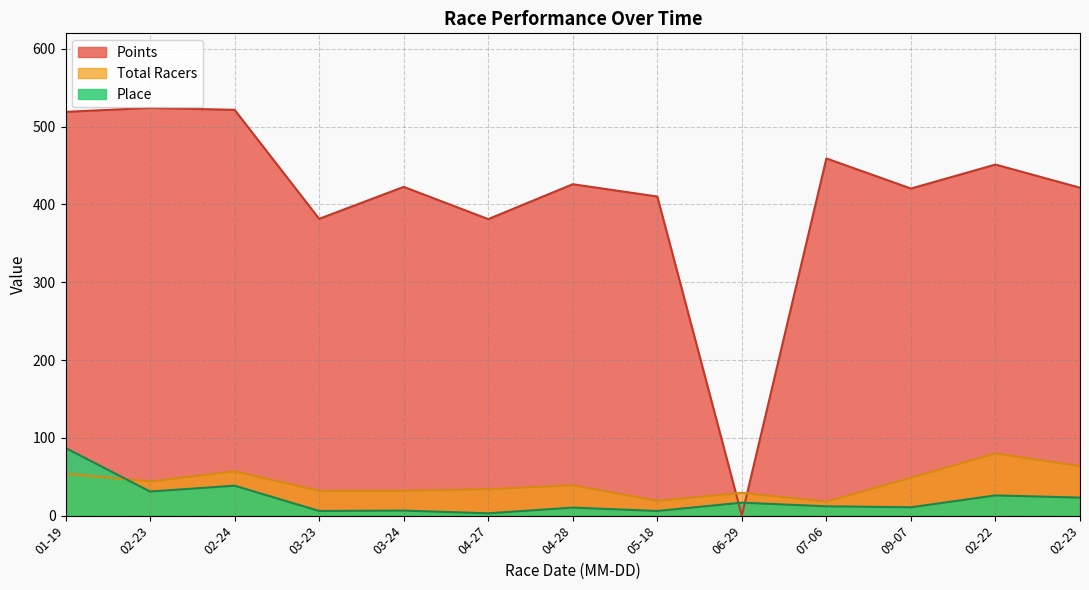

True or false: Points and Total Racers cross at least once.

True